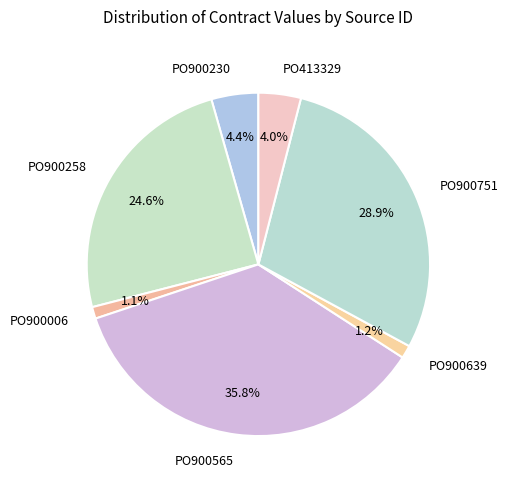

Count the number of slices in the pie.

7